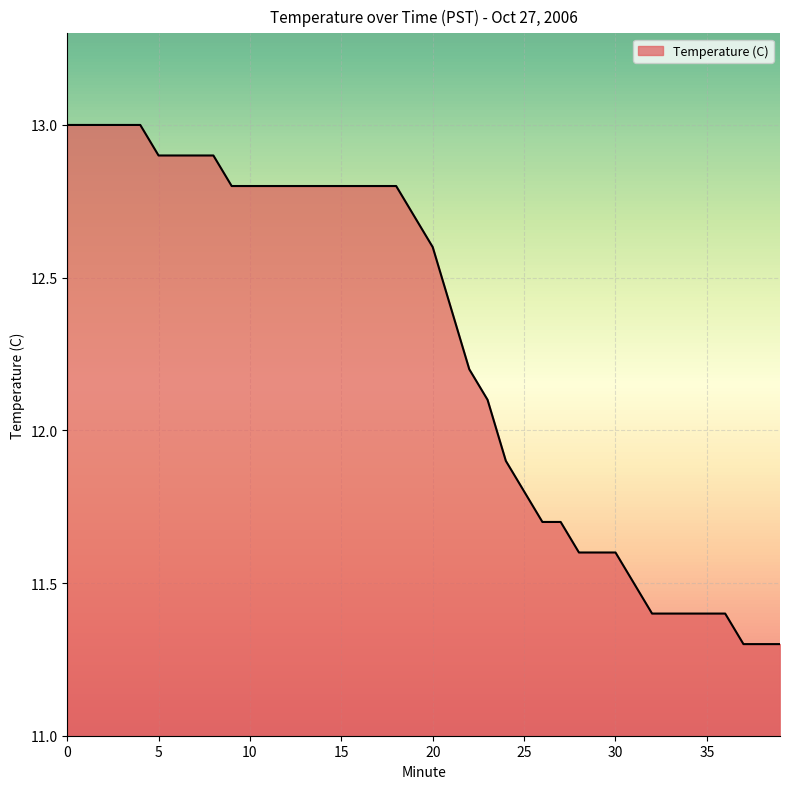

What is the minimum value shown in the chart?

11.3